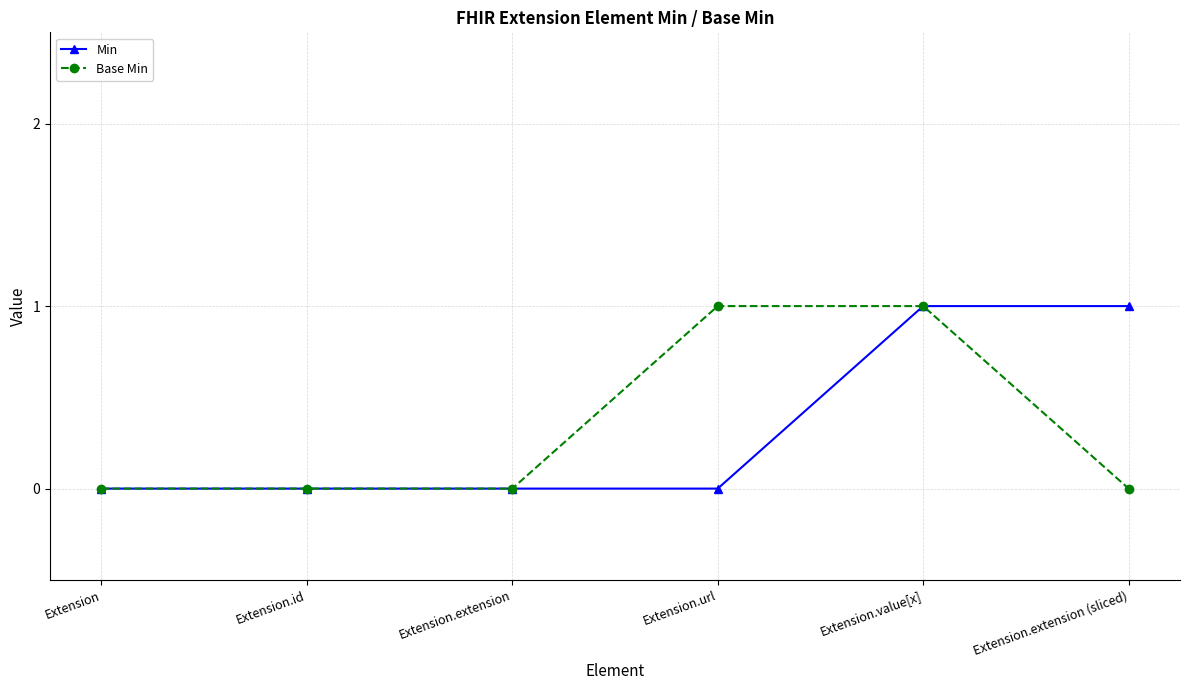

What position from the right is Extension.value[x]?

2